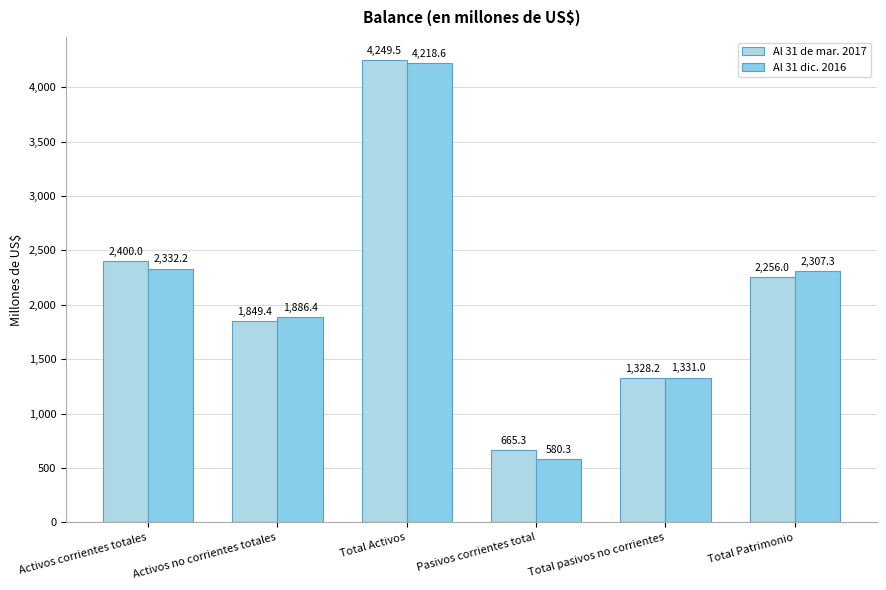

Reading right to left, list all the values displayed in this chart.

Al 31 de mar. 2017: 2256.0	1328.2	665.3	4249.5	1849.4	2400.0
Al 31 dic. 2016: 2307.3	1331.0	580.3	4218.6	1886.4	2332.2